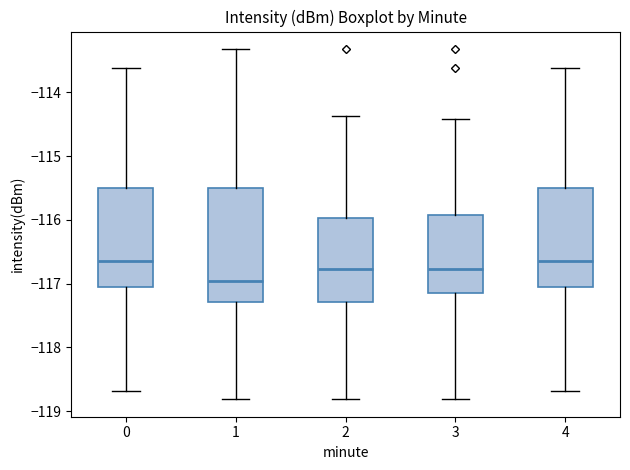

Comparing the boxes themselves (not the whiskers), which one is the tallest?

1